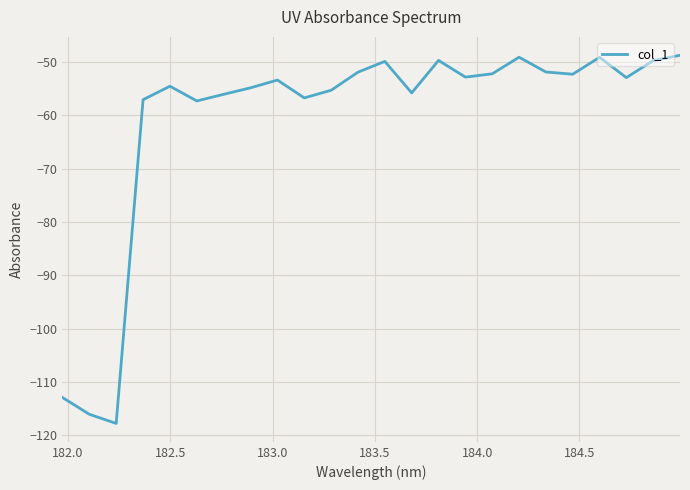

What is the difference between the maximum and minimum values?

69.0